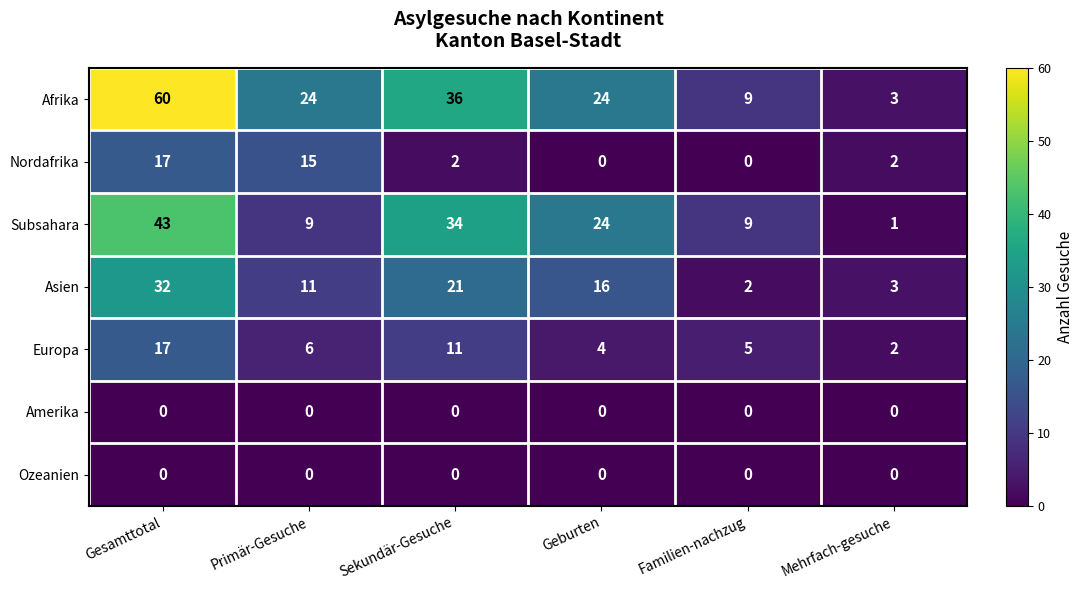

Is it true that Nordafrika equals 7 at Geburten?

False